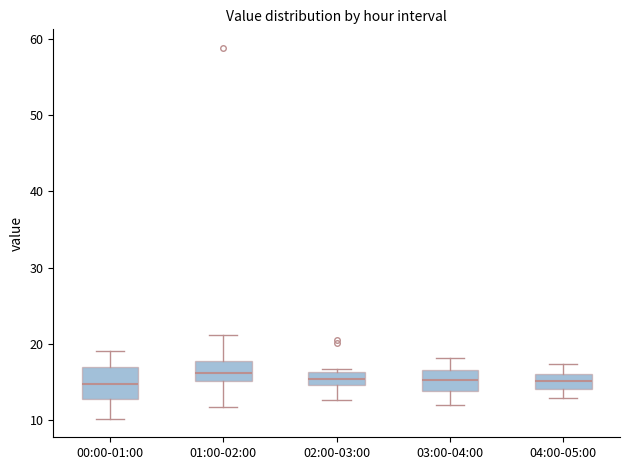

Reading left to right, read every box against the y-axis: the position of its median line, the range the box covers, and the ends of its whiskers. The values are not printed on the chart, so give them approximately, as read against the axis.

00:00-01:00: median 15, box 13 to 17, whiskers 10 to 19
01:00-02:00: median 16, box 15 to 18, whiskers 12 to 21
02:00-03:00: median 15 (inside the box), box 15 to 16, whiskers 13 to 17
03:00-04:00: median 15, box 14 to 17, whiskers 12 to 18
04:00-05:00: median 15, box 14 to 16, whiskers 13 to 17